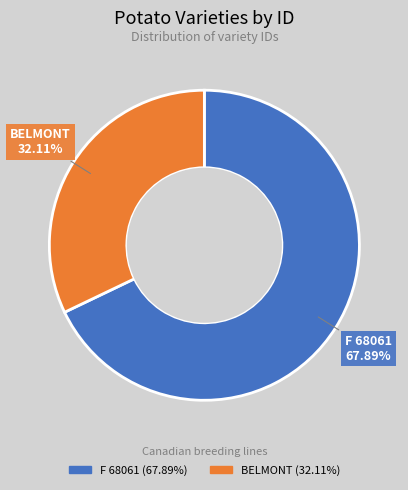

Which slice represents more than half of the pie?

F 68061